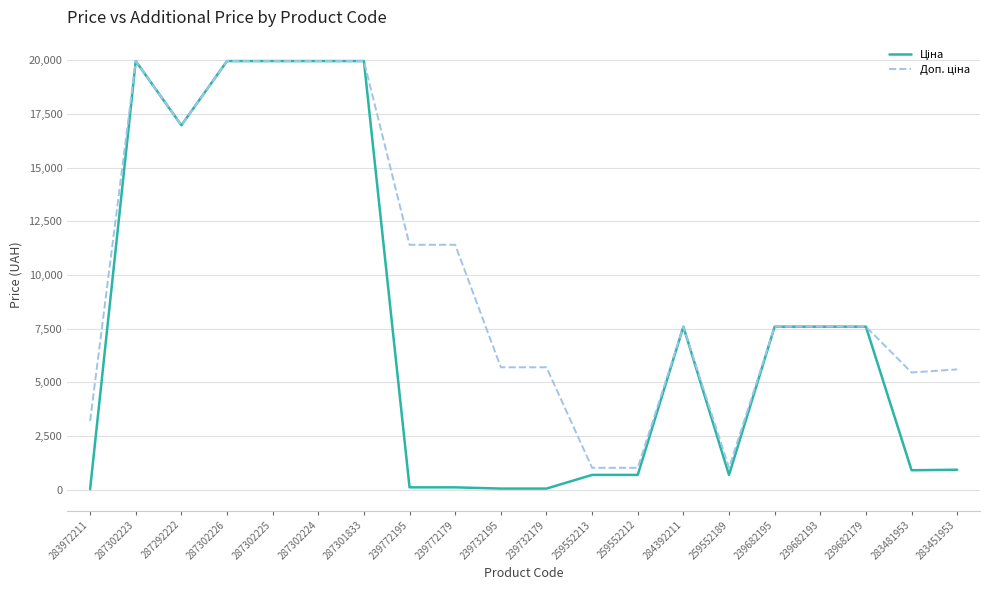

What is the maximum value shown in the chart?

19964.2